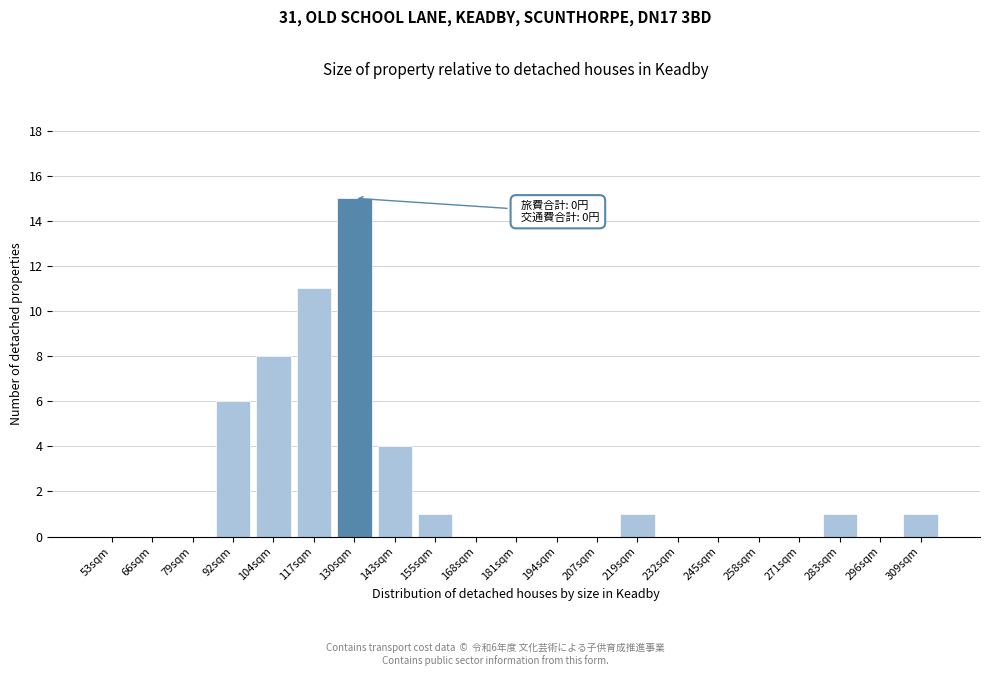

Reading left to right, what are all the values shown in this chart?

53sqm=0	66sqm=0	79sqm=0	92sqm=6	104sqm=8	117sqm=11	130sqm=15	143sqm=4	155sqm=1	168sqm=0	181sqm=0	194sqm=0	207sqm=0	219sqm=1	232sqm=0	245sqm=0	258sqm=0	271sqm=0	283sqm=1	296sqm=0	309sqm=1